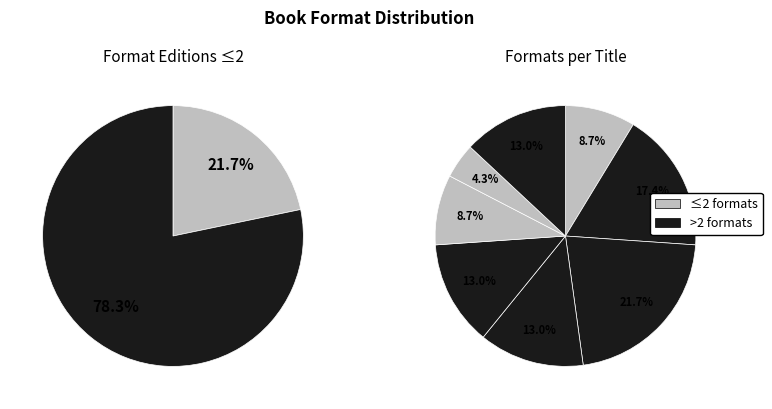

Is there any slice that represents more than half of the pie?

No